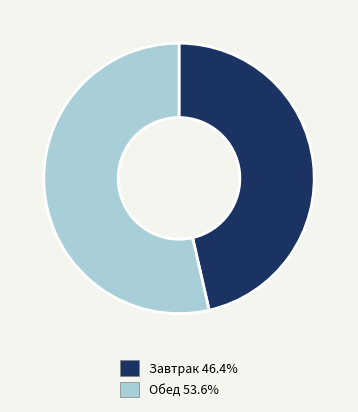

Does any single category account for the majority?

Yes